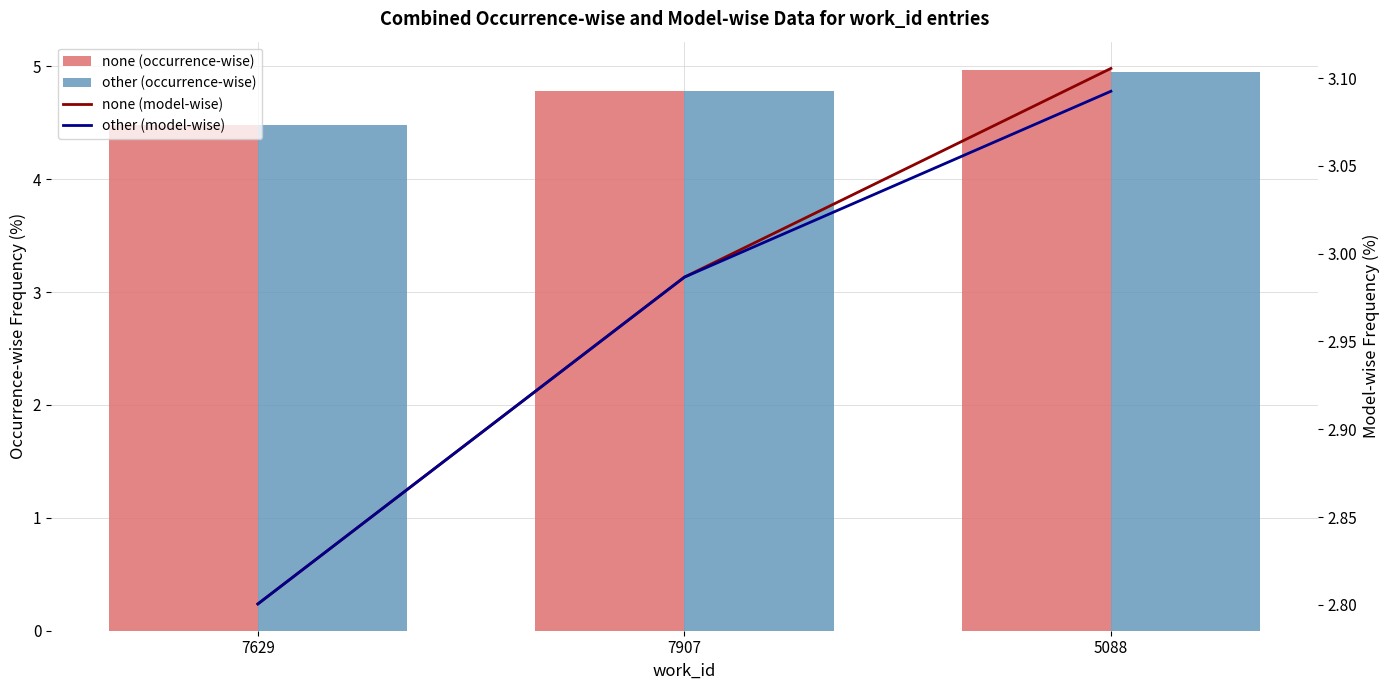

Does the chart contain any negative values?

No